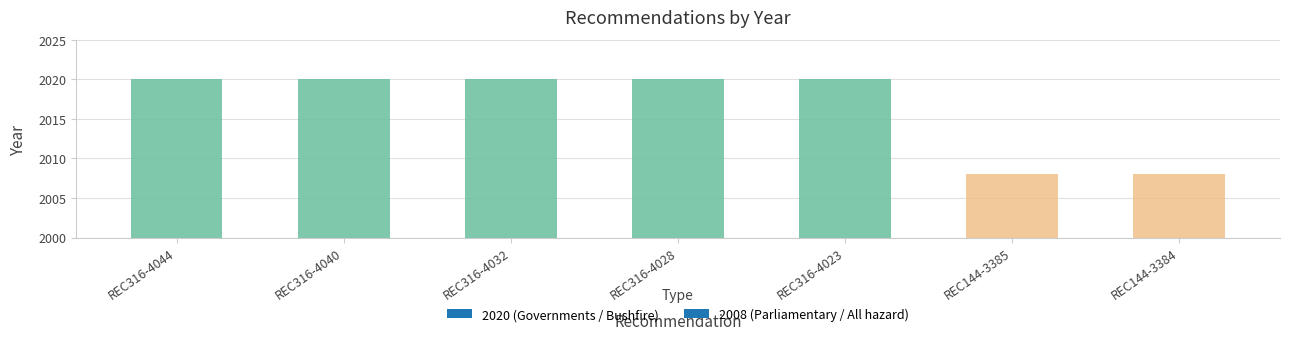

What is the maximum value shown in the chart?

2020